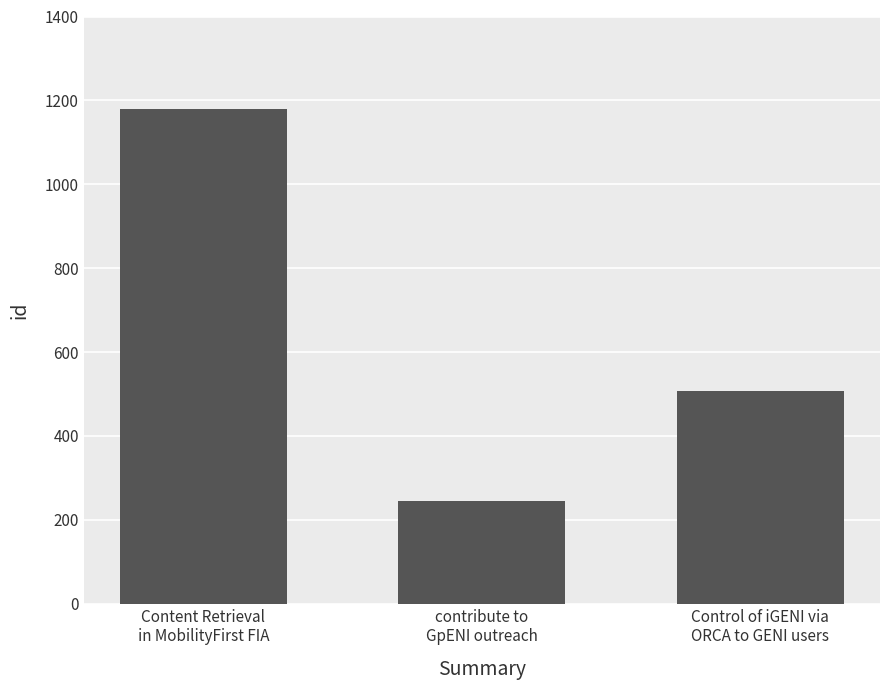

Reading left to right, list all the values displayed in this chart.

Content Retrieval
in MobilityFirst FIA=1179	contribute to
GpENI outreach=245	Control of iGENI via
ORCA to GENI users=508